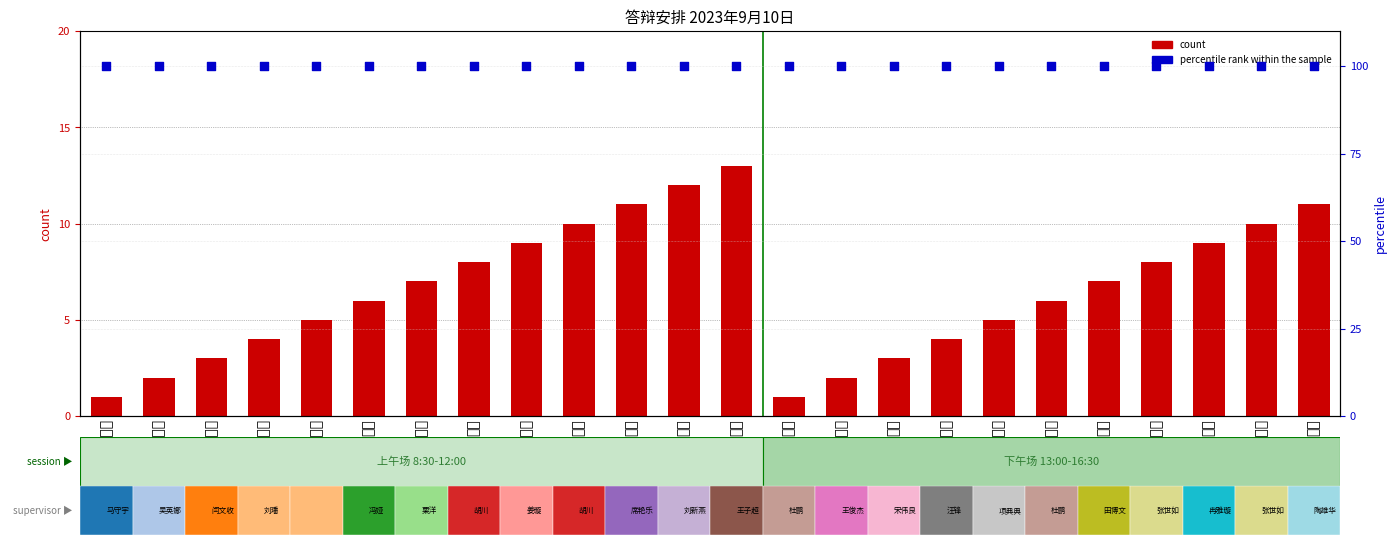

Which series has the widest spread of Y values?

count